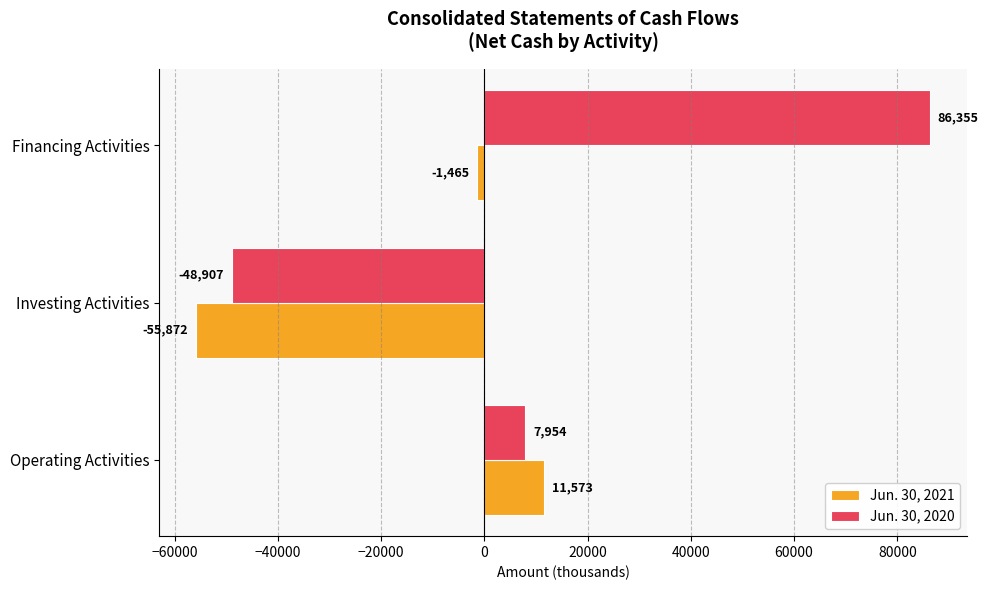

Which series has the largest total across all categories?

Jun. 30, 2020